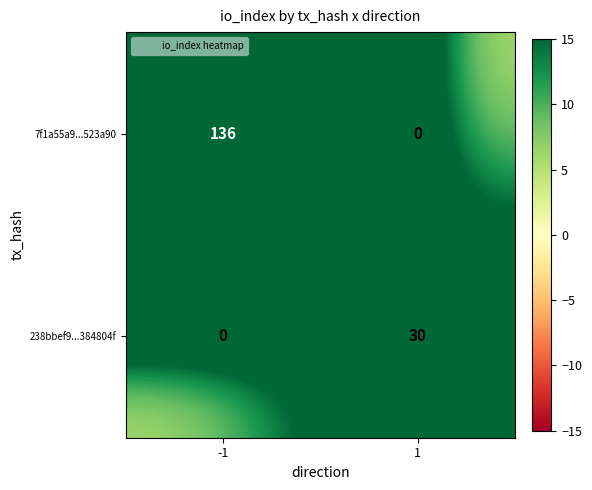

What is the total value across all series at 1?

30